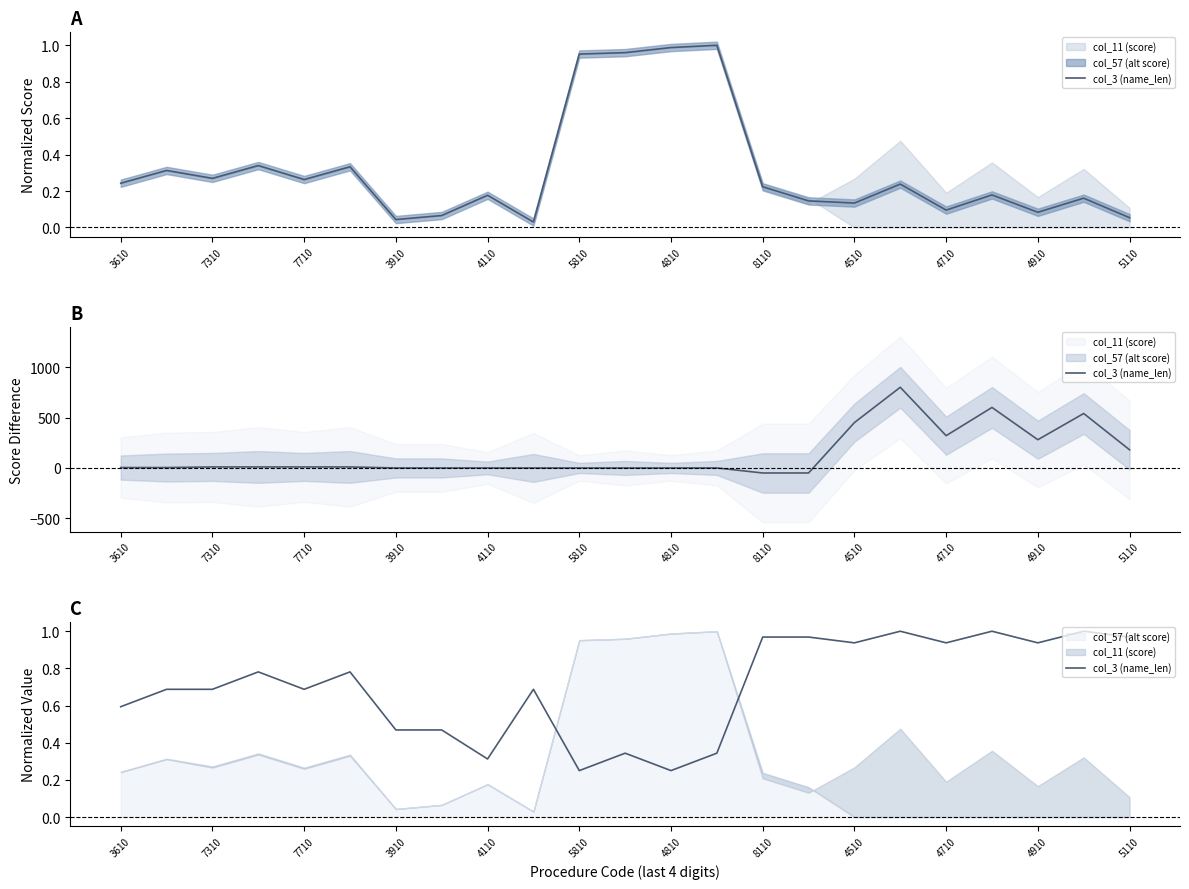

How many interior local valleys (lower than both neighbors) does the data have?

7